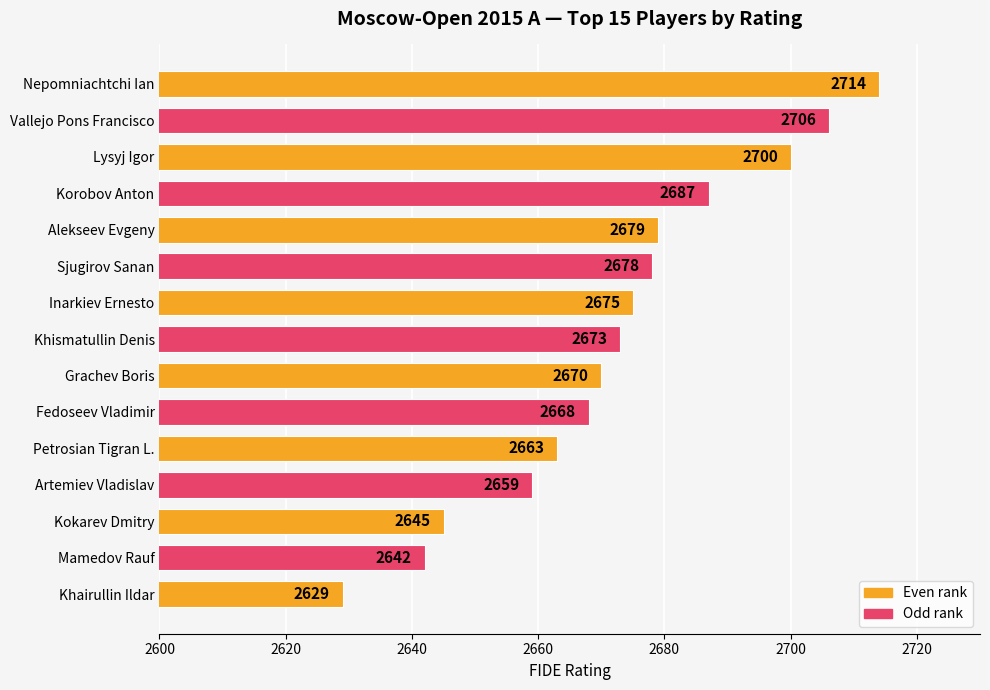

Which category has the highest value across all series?

Nepomniachtchi Ian